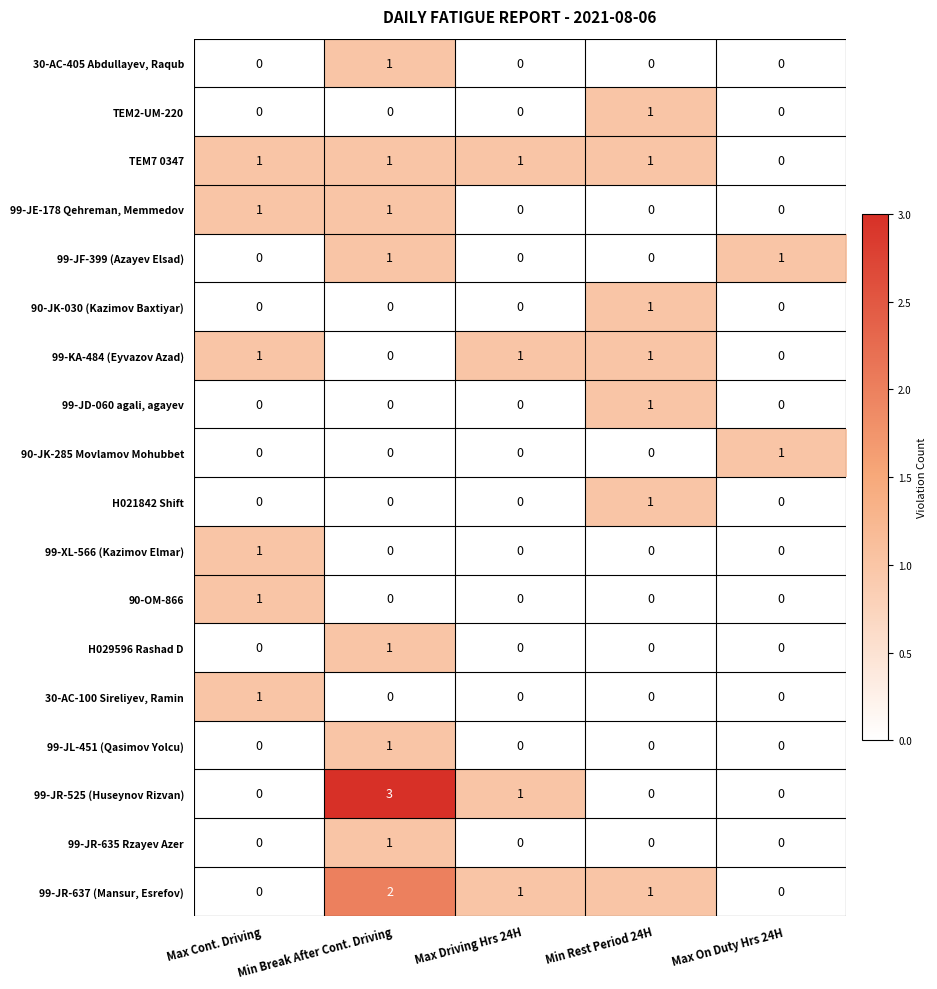

The value of 99-KA-484 (Eyvazov Azad) at Max On Duty Hrs 24H is 0. True or false?

True